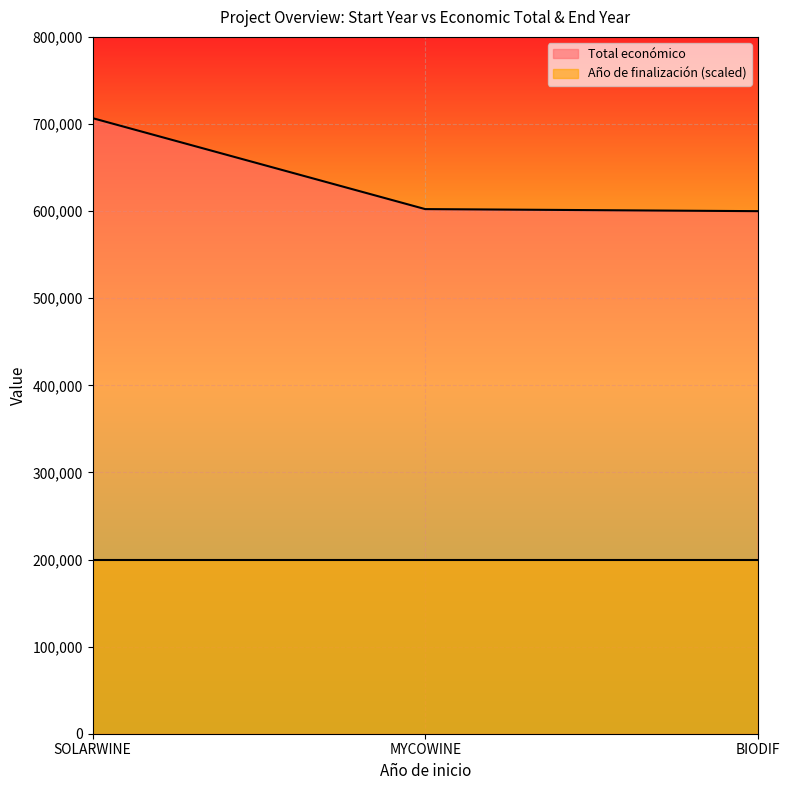

What is the ratio of the value at MYCOWINE to the value at BIODIF?

1.0